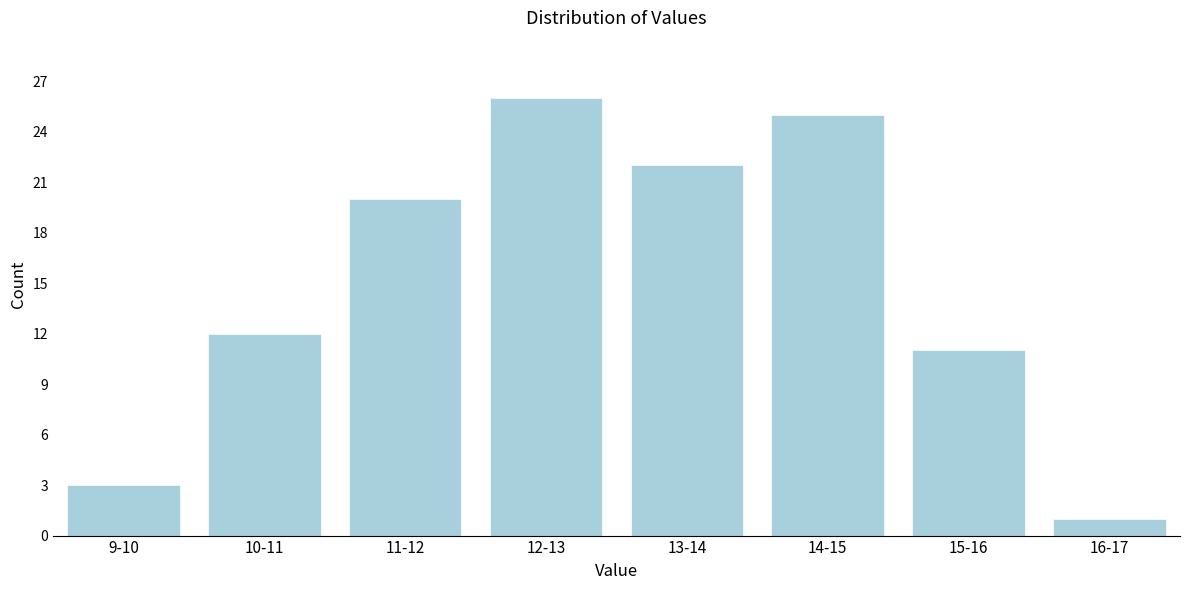

Reading left to right, what are all the values shown in this chart?

3	12	20	26	22	25	11	1